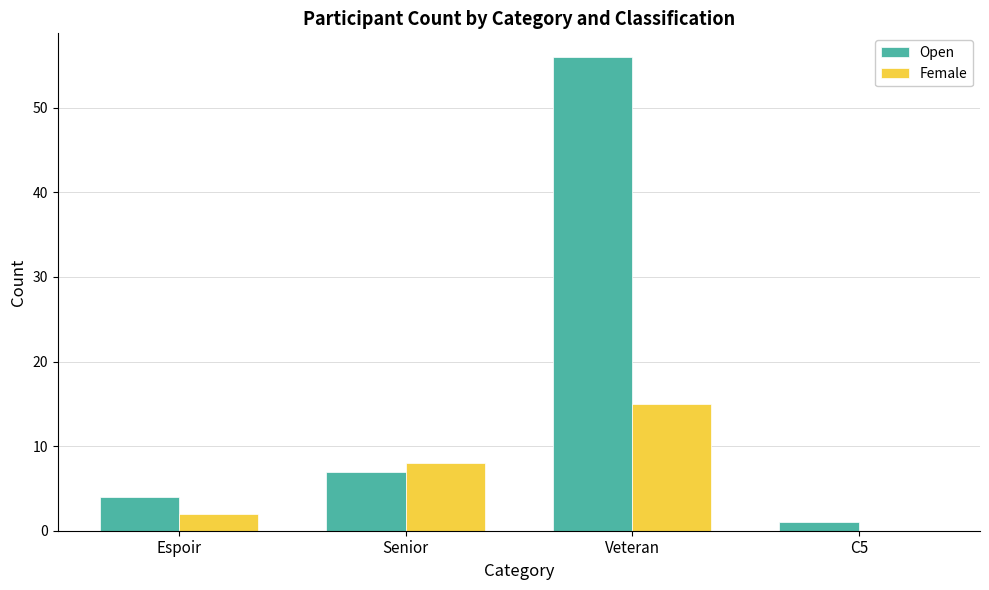

Between Senior and C5, which series saw the biggest shift?

Female